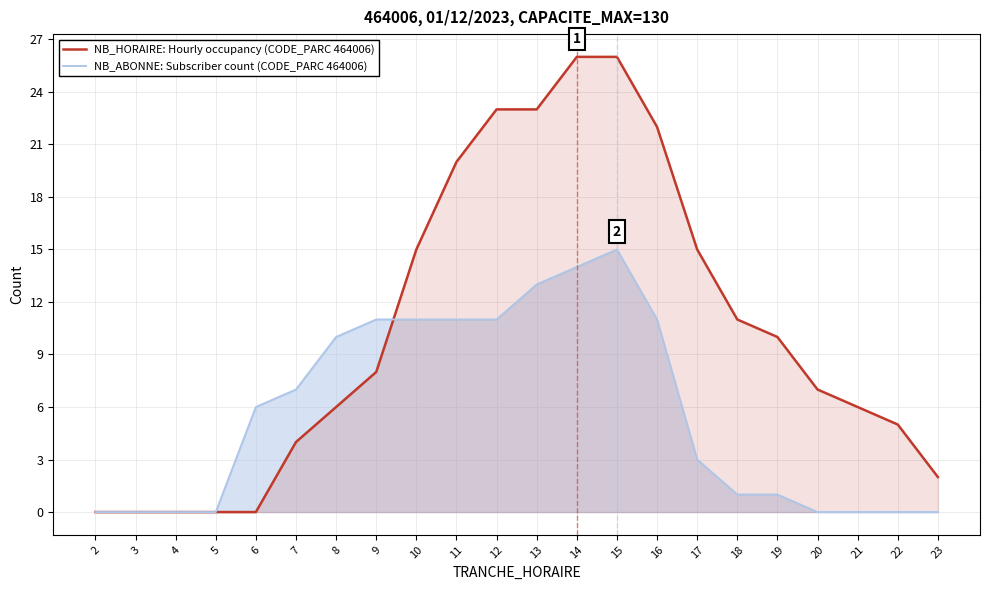

Rank the series at 9 from highest to lowest value.

NB_ABONNE: Subscriber count (CODE_PARC 464006), NB_HORAIRE: Hourly occupancy (CODE_PARC 464006)